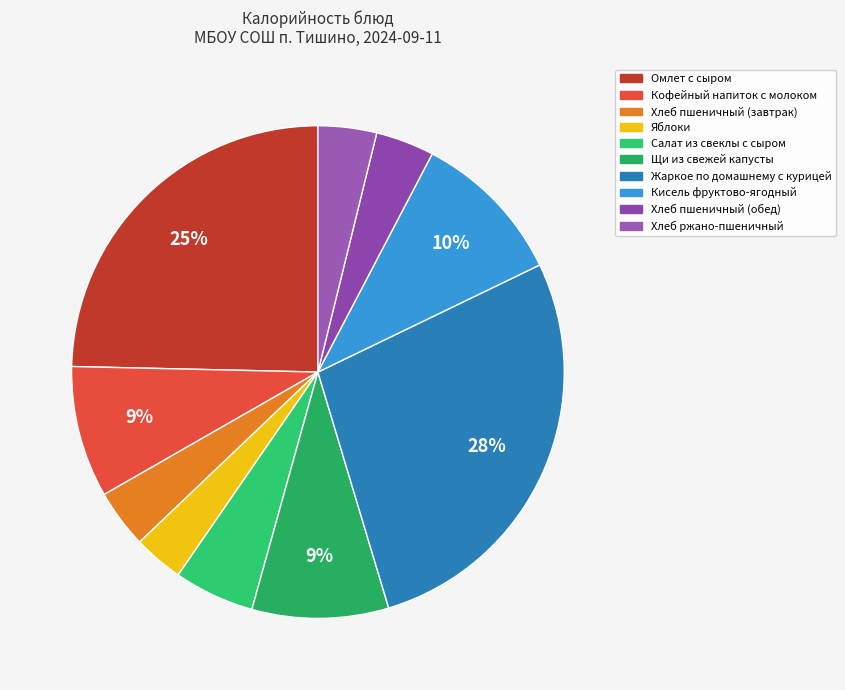

To the nearest percent, what is the difference between the largest and smallest slice percentages?

24%